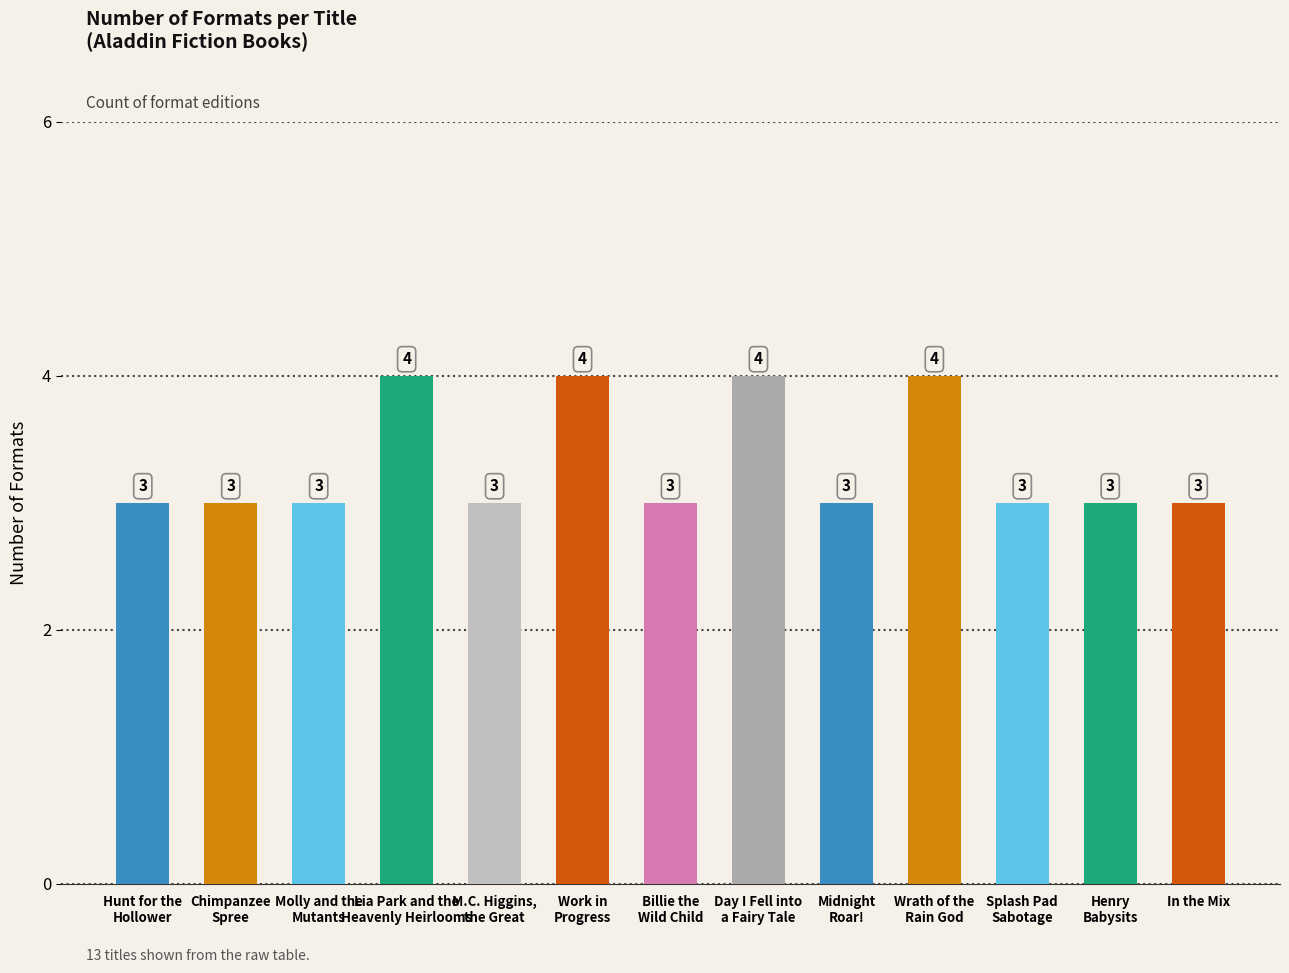

What is the greatest value displayed?

4